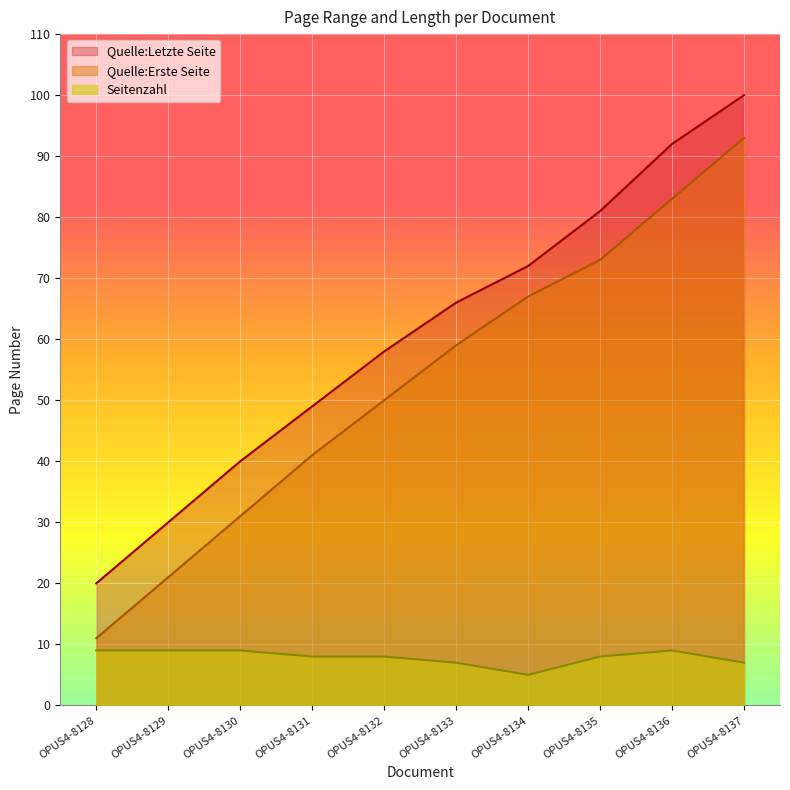

What is the difference between the second highest and minimum values in the Quelle:Erste Seite series?

72